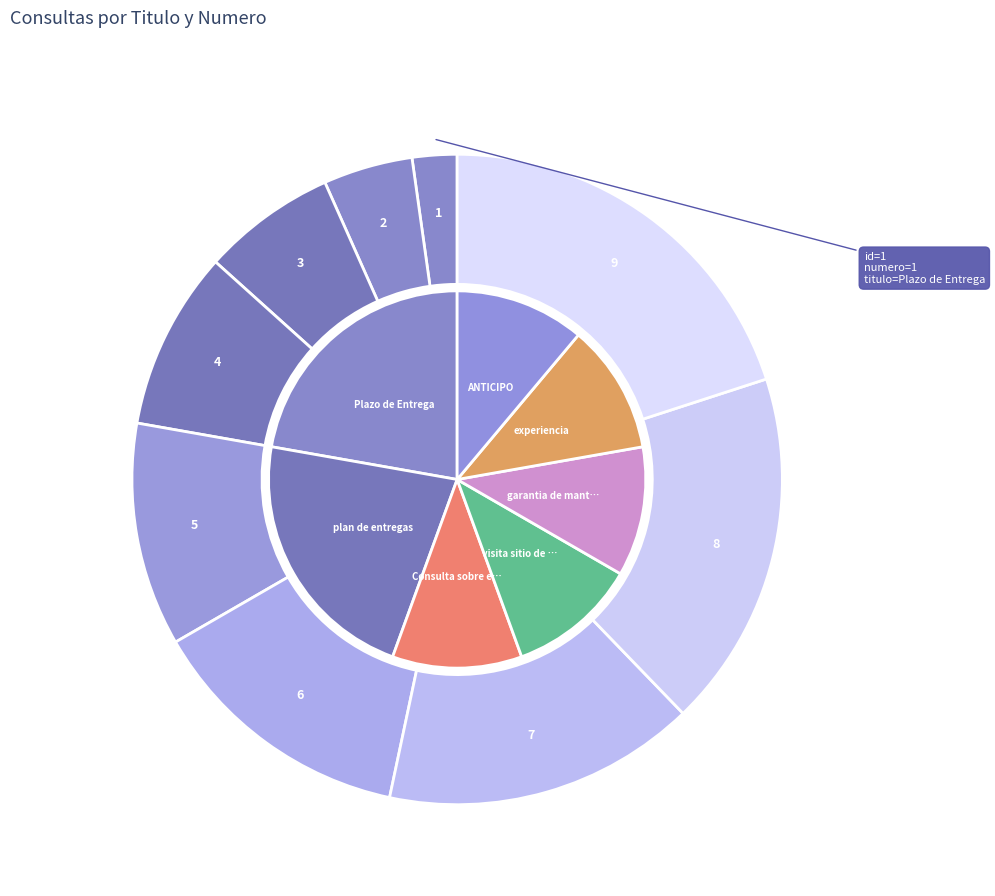

To the nearest percent, what percentage of the pie is 4?

9%